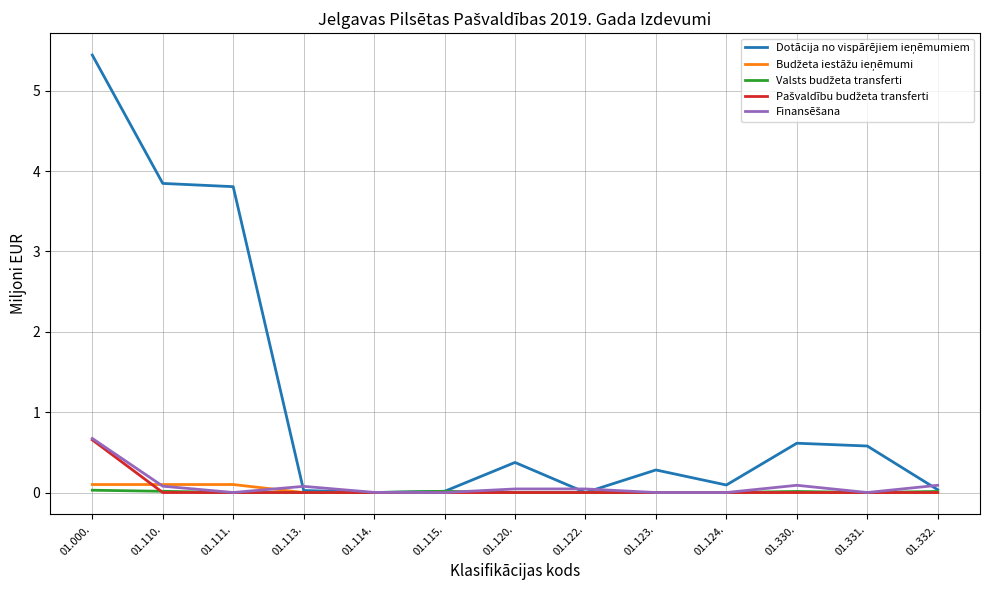

What is the difference between the highest and lowest values at 01.331.?

0.6